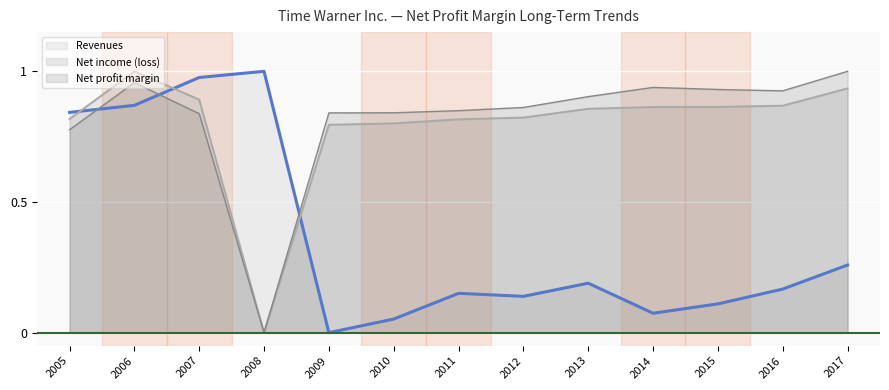

At which category is the sum across all series the highest?

2006